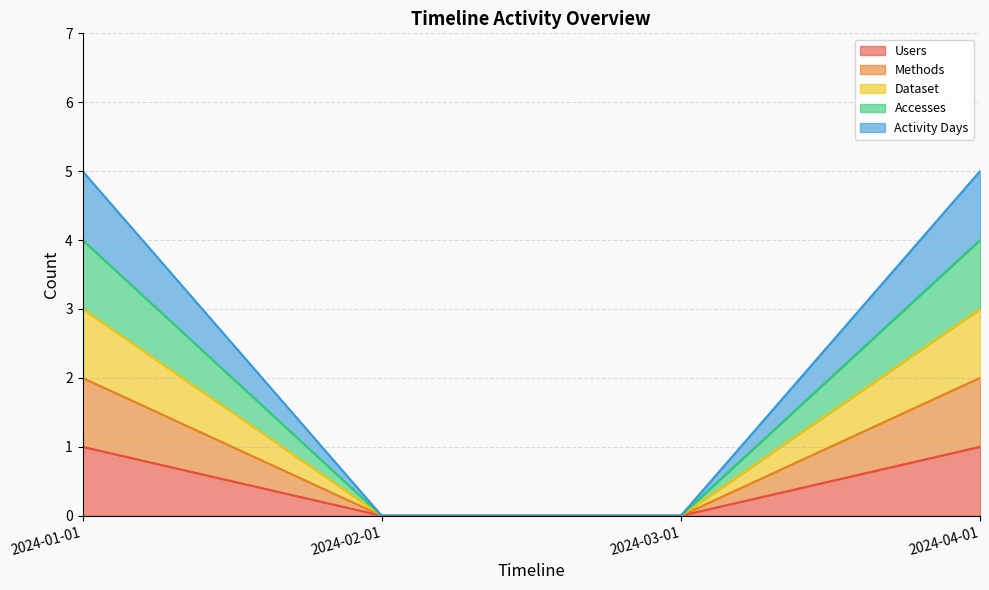

What value does the Methods series have at 2024-01-01?

2